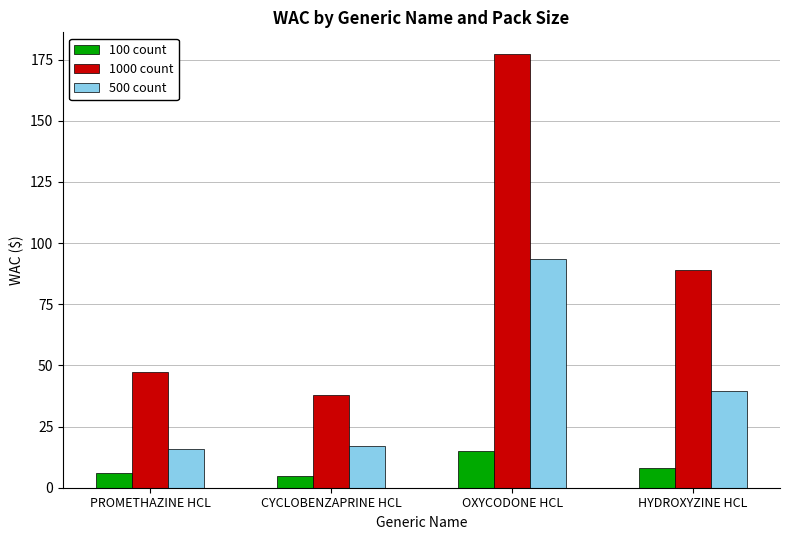

Which series changed the most between OXYCODONE HCL and HYDROXYZINE HCL?

1000 count